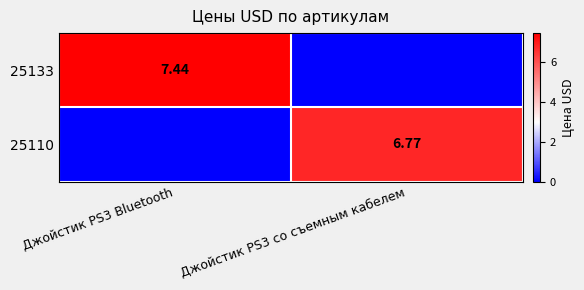

The value of 25133 at Джойстик PS3 Bluetooth is 11.9. True or false?

False